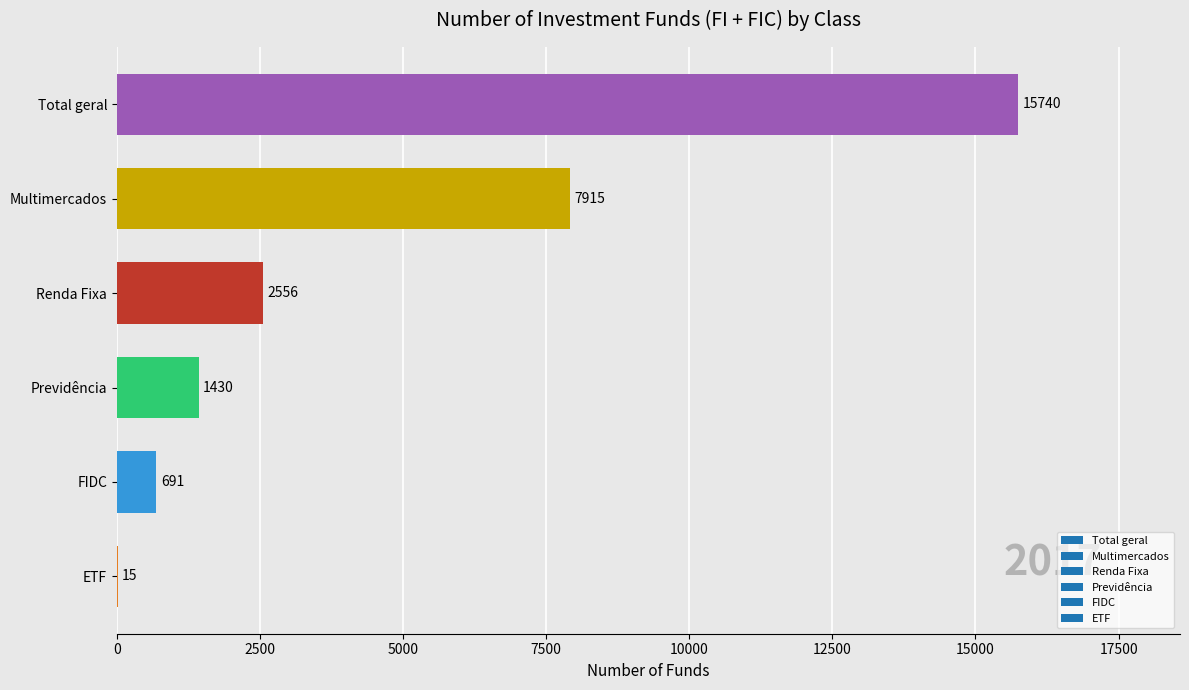

Which label corresponds to the largest value in the chart?

Total geral